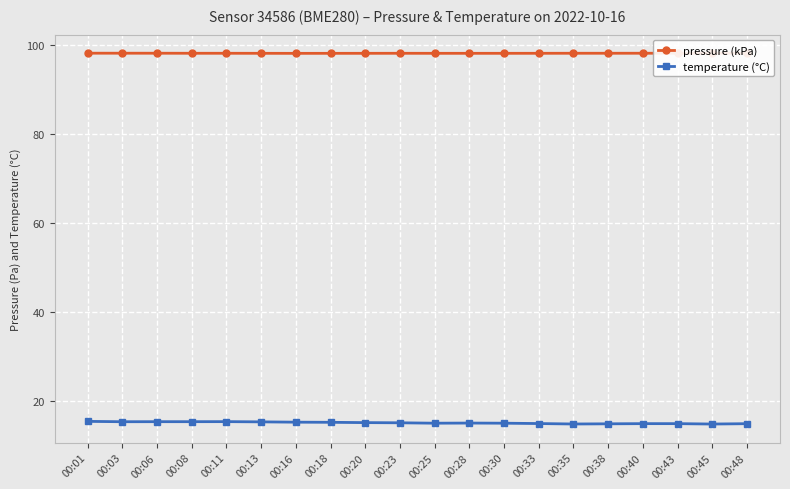

Reading left to right, list all the values displayed in this chart.

pressure (kPa): 98.1	98.1	98.1	98.1	98.1	98.1	98.1	98.1	98.1	98.1	98.1	98.1	98.1	98.1	98.1	98.1	98.1	98.1	98.1	98.1
temperature (°C): 15.3	15.3	15.3	15.3	15.3	15.2	15.2	15.1	15.1	15.0	14.9	15.0	14.9	14.9	14.8	14.8	14.8	14.8	14.8	14.8